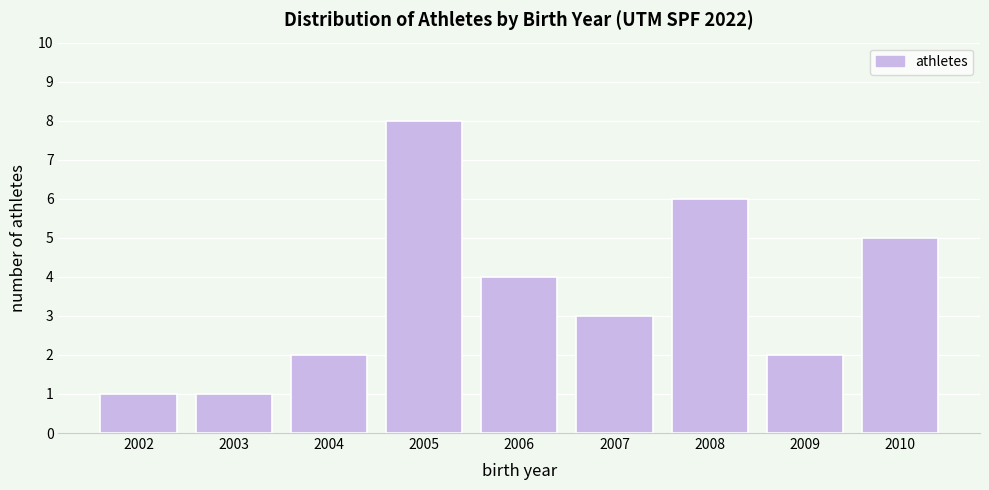

Reading left to right, extract all data points from this chart.

1	1	2	8	4	3	6	2	5